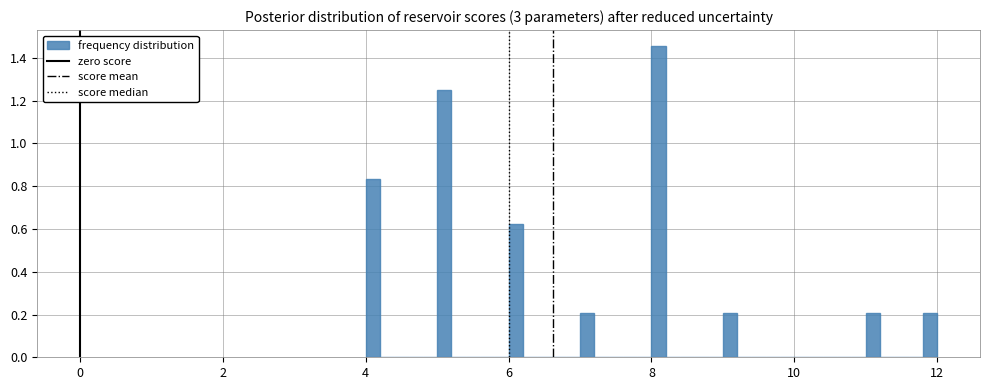

Around what value on the x-axis is the tallest bar? Give the approximate position of its centre, as read against the axis.

8.2